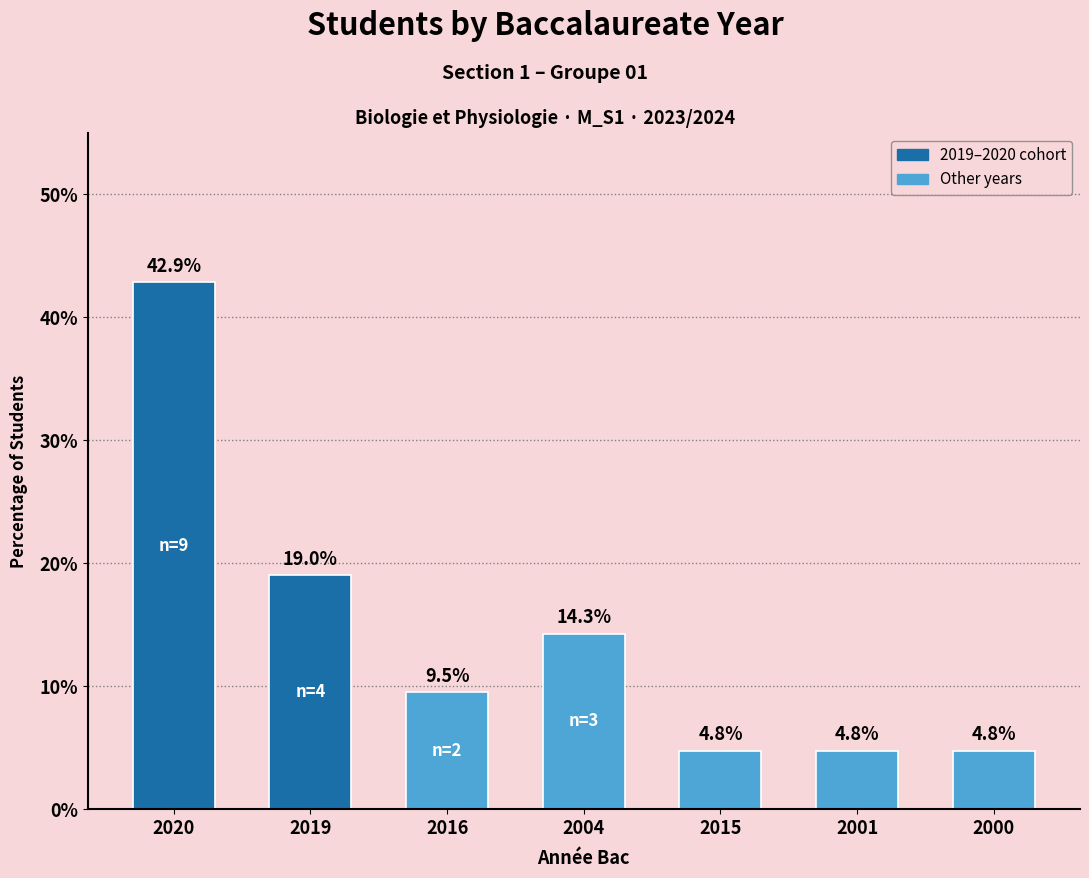

What is the change in value from 2020 to 2004?

-28.6